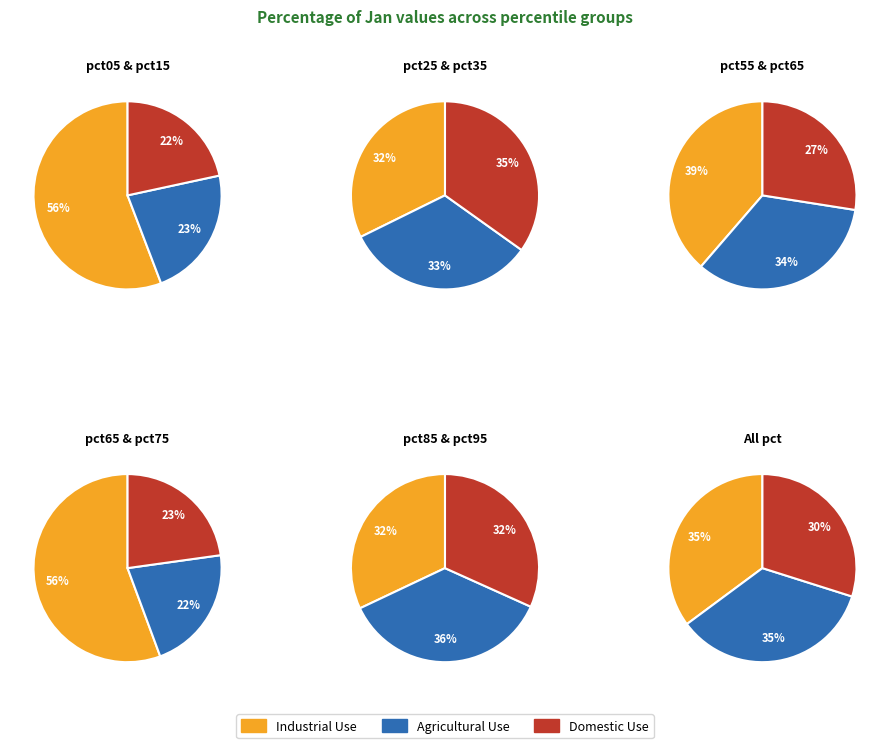

The pct85 slice represents 1% of the pie. True or false?

False